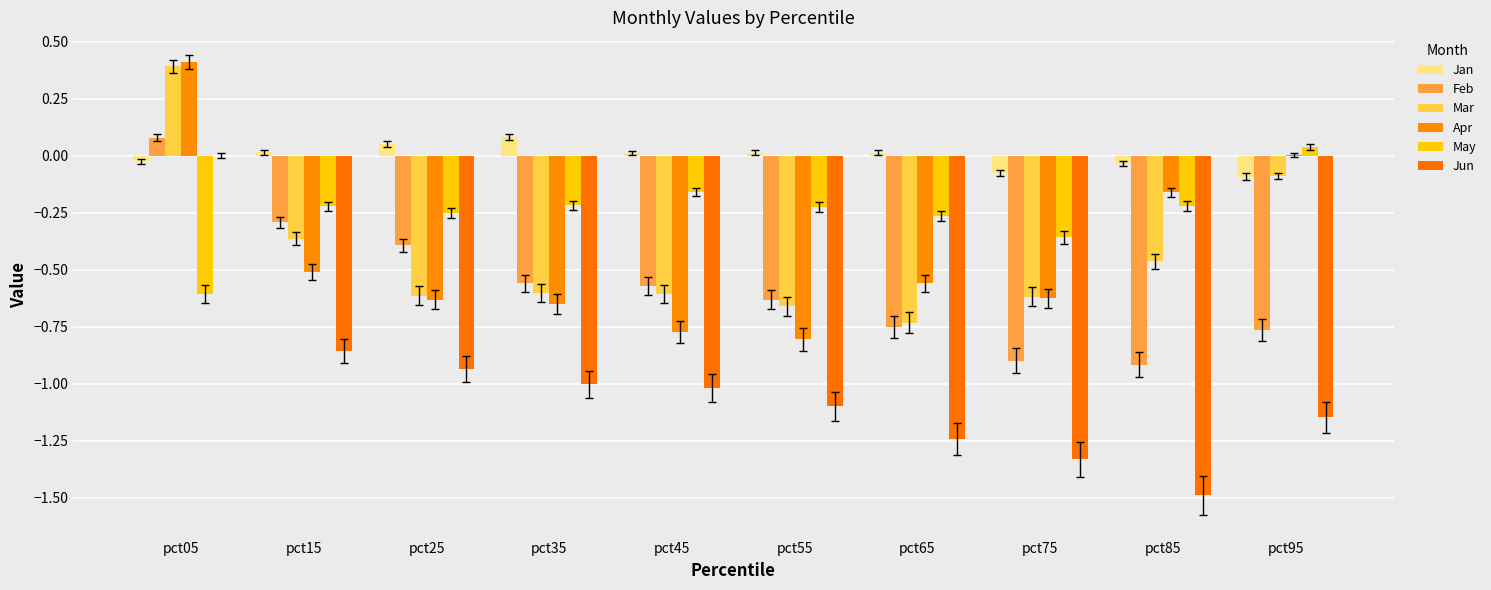

How many distinct data groups are displayed?

6